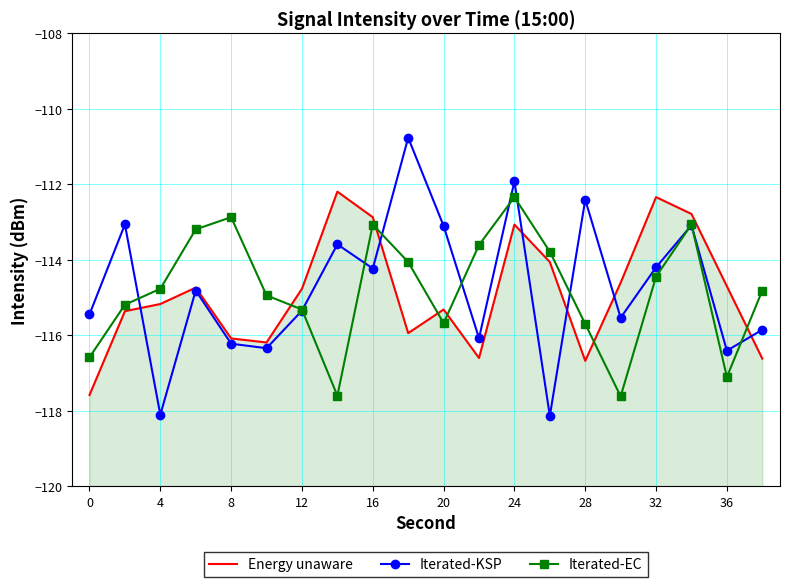

Reading left to right, what are all the values shown in this chart?

Energy unaware: -117.6	-115.4	-115.2	-114.7	-116.1	-116.2	-114.8	-112.2	-112.9	-115.9	-115.3	-116.6	-113.1	-114.1	-116.7	-114.6	-112.3	-112.8	-114.7	-116.6
Iterated-KSP: -115.4	-113.1	-118.1	-114.8	-116.2	-116.3	-115.3	-113.6	-114.2	-110.8	-113.1	-116.1	-111.9	-118.1	-112.4	-115.5	-114.2	-113.1	-116.4	-115.9
Iterated-EC: -116.6	-115.2	-114.8	-113.2	-112.9	-114.9	-115.3	-117.6	-113.1	-114.1	-115.7	-113.6	-112.3	-113.8	-115.7	-117.6	-114.4	-113.1	-117.1	-114.8